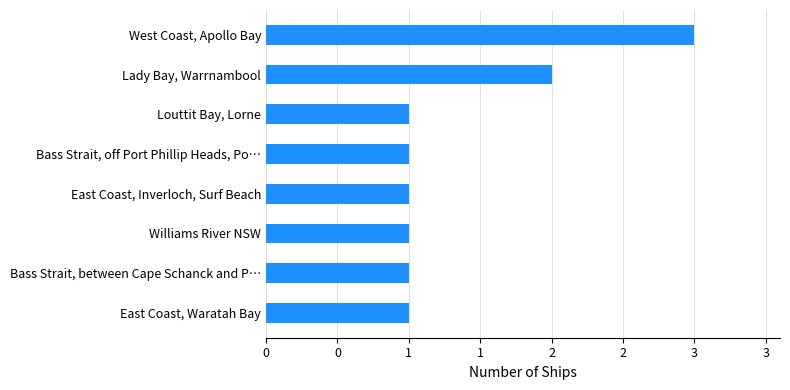

Count the number of values greater than 1.

2